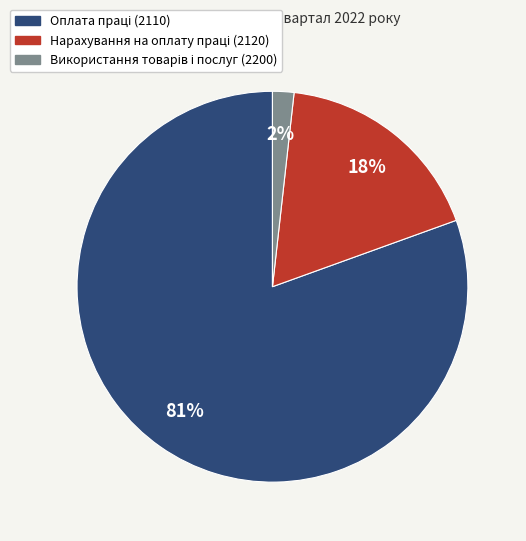

To the nearest percent, what is the average slice percentage?

33%